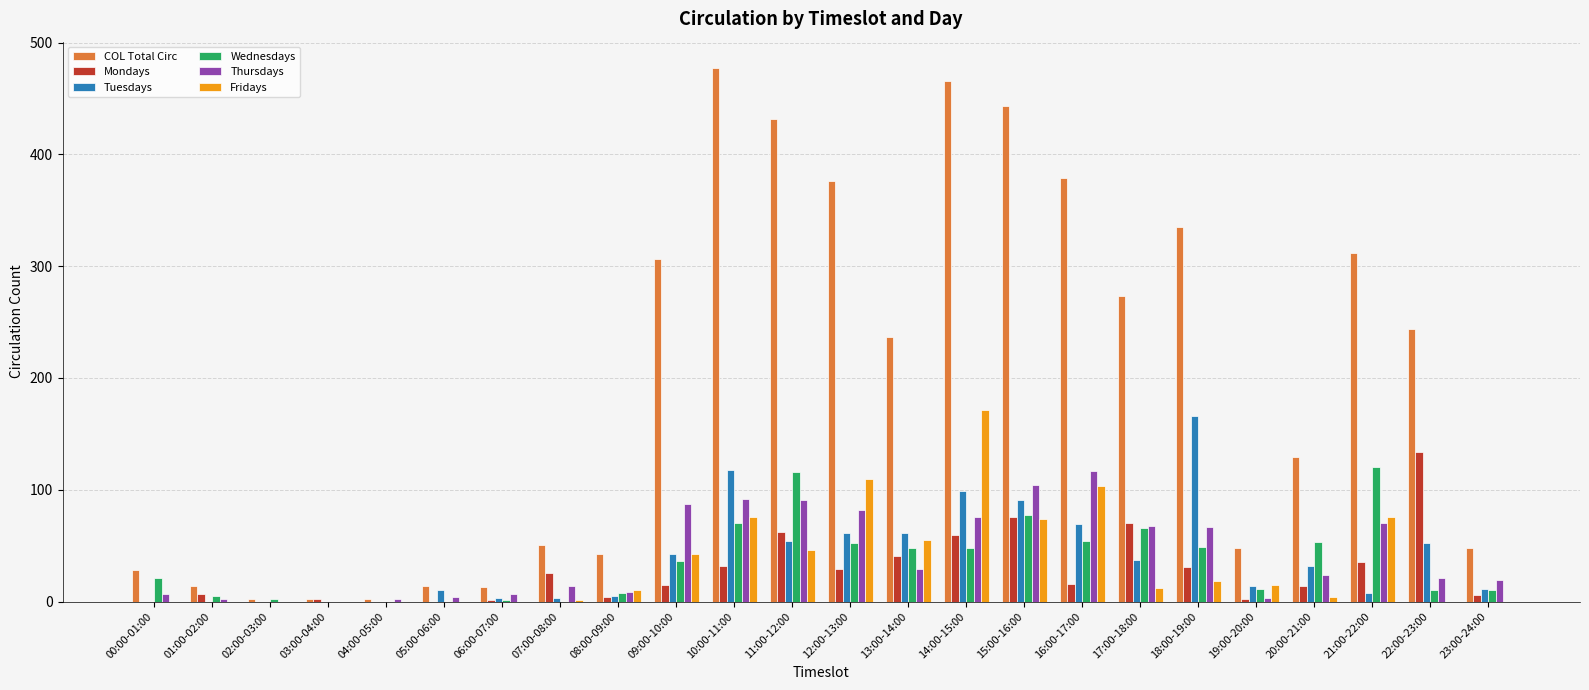

Count the number of categories in the chart.

24